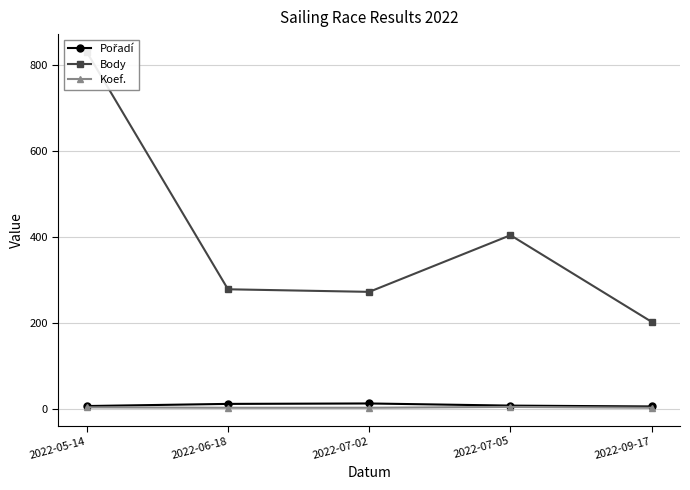

What is the value of the Body point at the 2nd from the left?

278